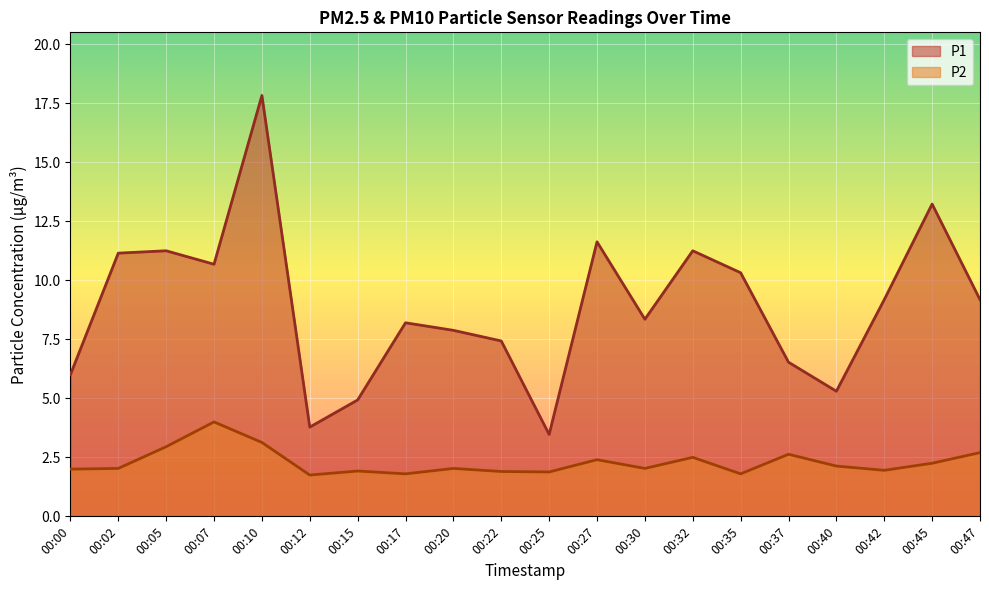

Where does the P1 series first go above 9?

00:02